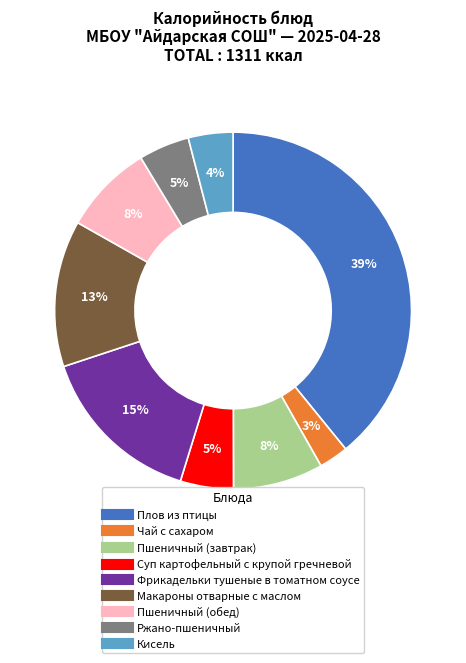

To the nearest percent, what is the average slice percentage?

11%